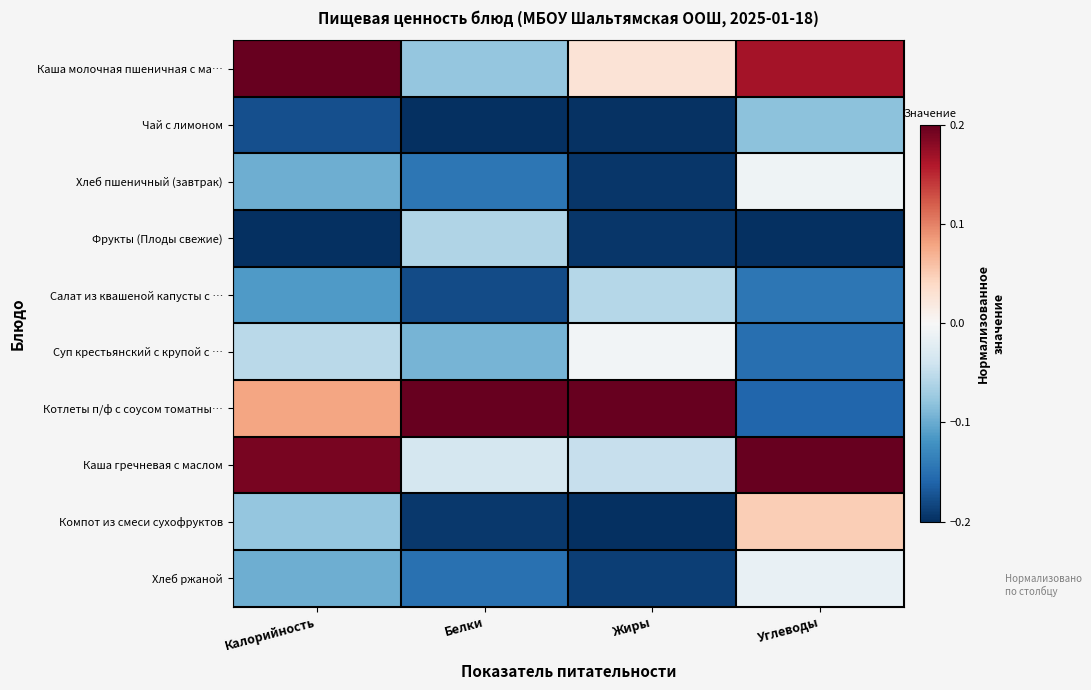

Reading left to right, list all the values displayed in this chart.

Каша молочная пшеничная с ма…: Калорийность=0.2	Белки=-0.1	Жиры=0.0	Углеводы=0.2
Чай с лимоном: Калорийность=-0.2	Белки=-0.2	Жиры=-0.2	Углеводы=-0.1
Хлеб пшеничный (завтрак): Калорийность=-0.1	Белки=-0.1	Жиры=-0.2	Углеводы=-0.0
Фрукты (Плоды свежие): Калорийность=-0.2	Белки=-0.1	Жиры=-0.2	Углеводы=-0.2
Салат из квашеной капусты с …: Калорийность=-0.1	Белки=-0.2	Жиры=-0.1	Углеводы=-0.1
Суп крестьянский с крупой с …: Калорийность=-0.1	Белки=-0.1	Жиры=-0.0	Углеводы=-0.2
Котлеты п/ф с соусом томатны…: Калорийность=0.1	Белки=0.2	Жиры=0.2	Углеводы=-0.2
Каша гречневая с маслом: Калорийность=0.2	Белки=-0.0	Жиры=-0.0	Углеводы=0.2
Компот из смеси сухофруктов: Калорийность=-0.1	Белки=-0.2	Жиры=-0.2	Углеводы=0.0
Хлеб ржаной: Калорийность=-0.1	Белки=-0.1	Жиры=-0.2	Углеводы=-0.0